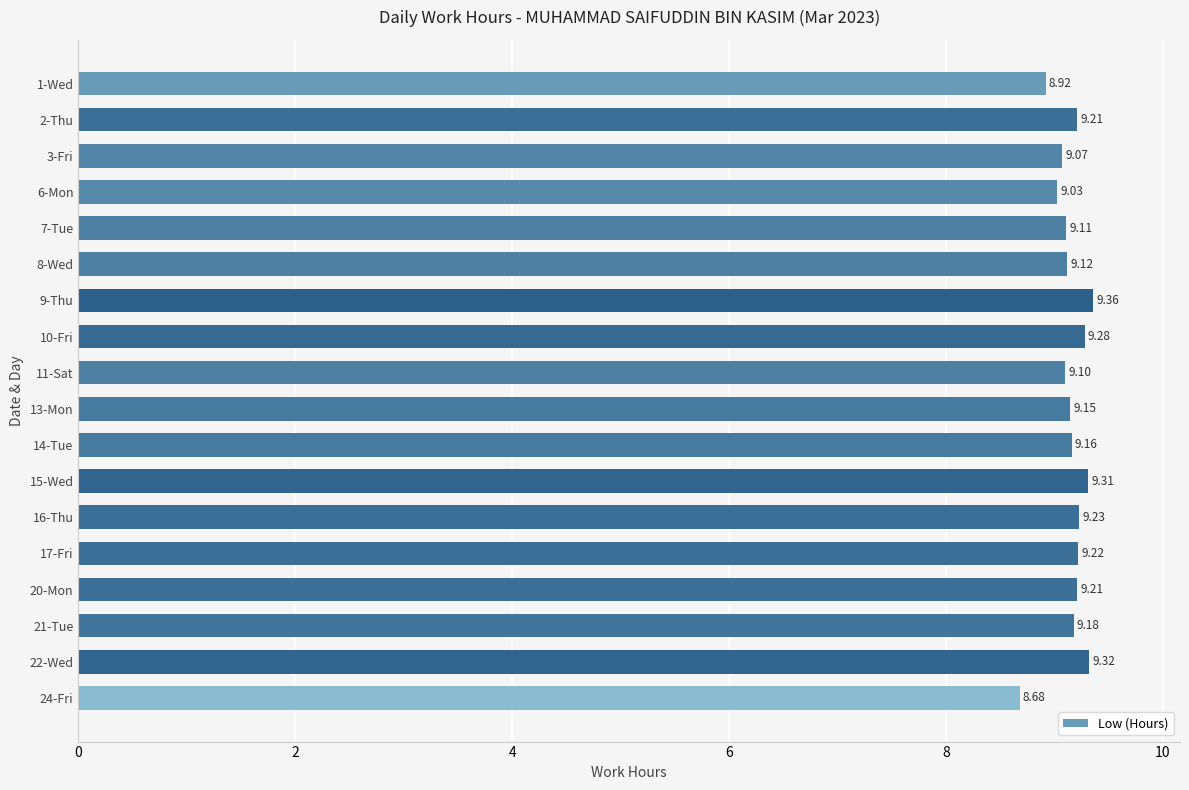

What is the sum of all values?

164.7